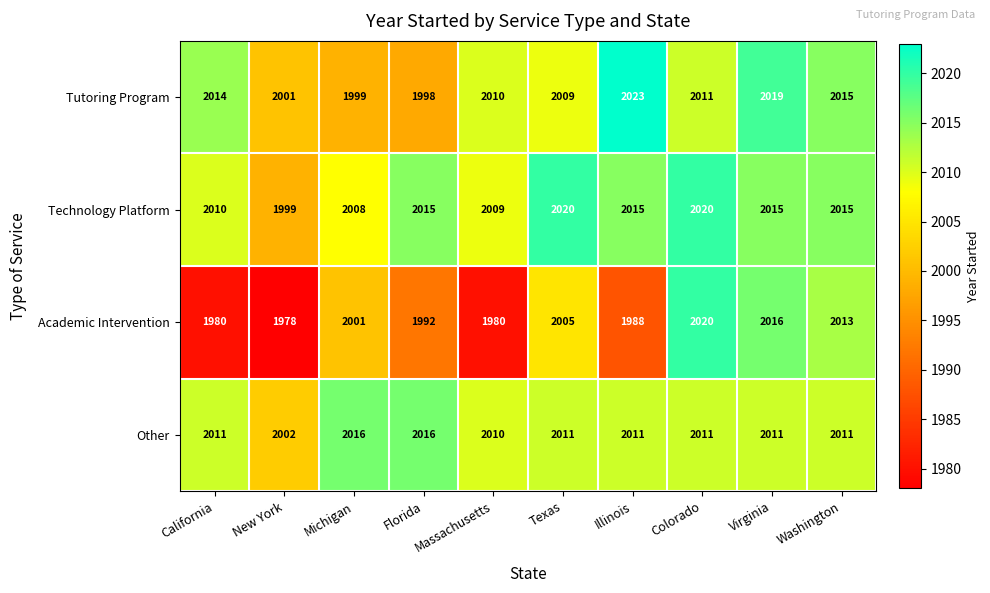

Which label corresponds to the largest value in the chart?

Illinois